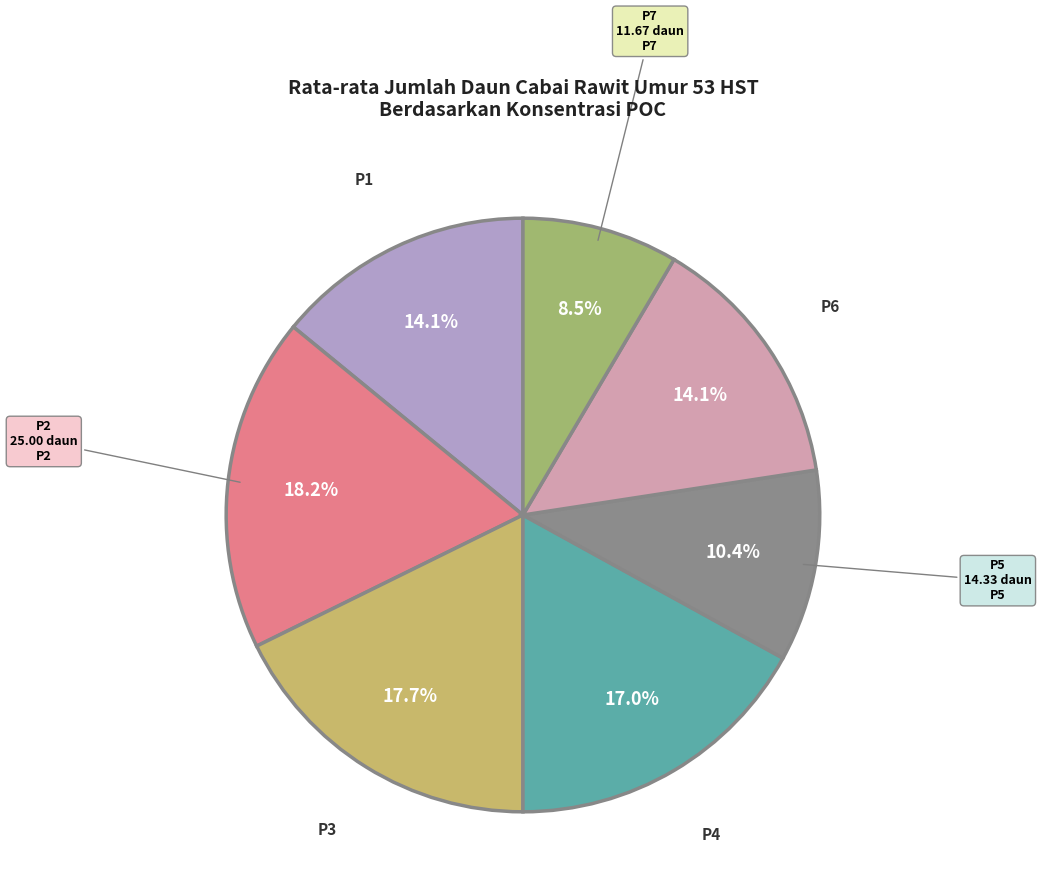

Is there a majority slice in this chart?

No